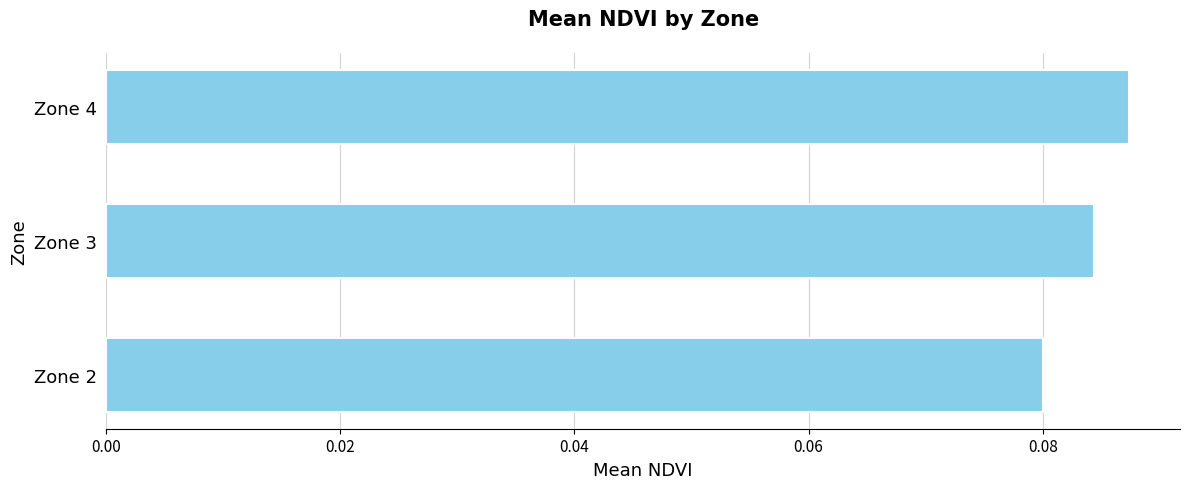

What is the sum of all values?

0.3